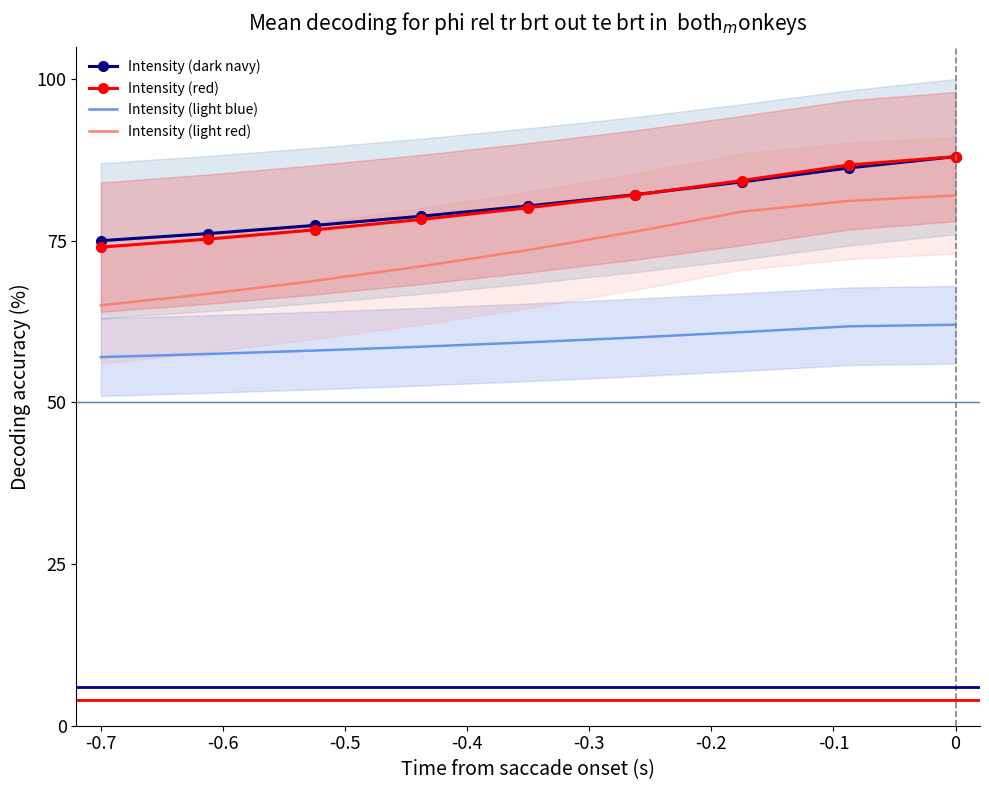

True or false: Intensity (light red) has more than 2 interior local peaks.

False